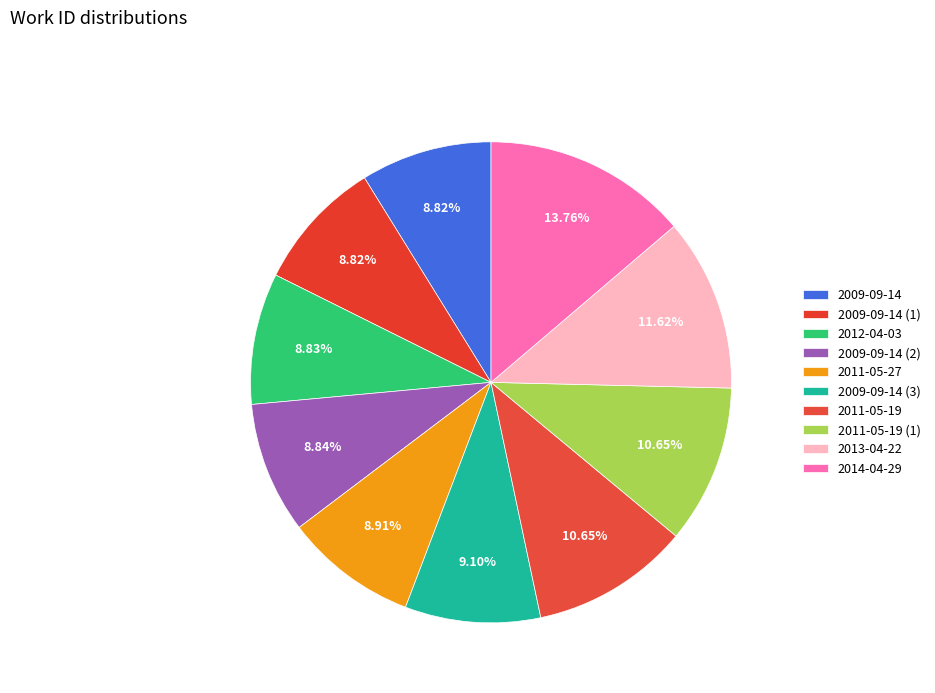

To the nearest percent, what is the difference between the largest and smallest slice percentages?

5%